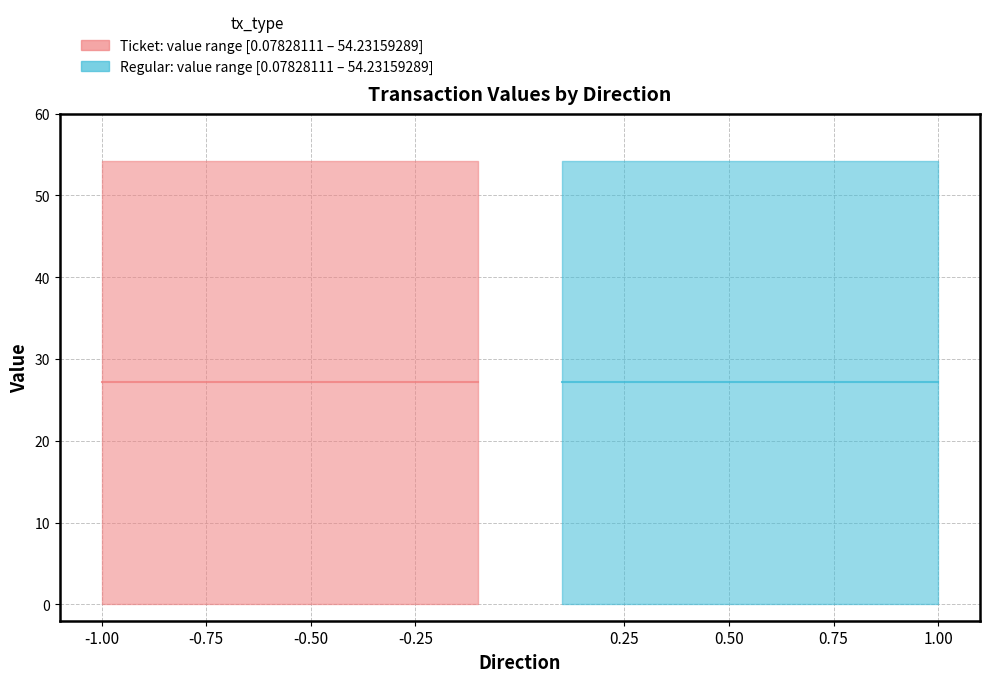

Is it true that regular_total_value equals 54.2 at -1?

True